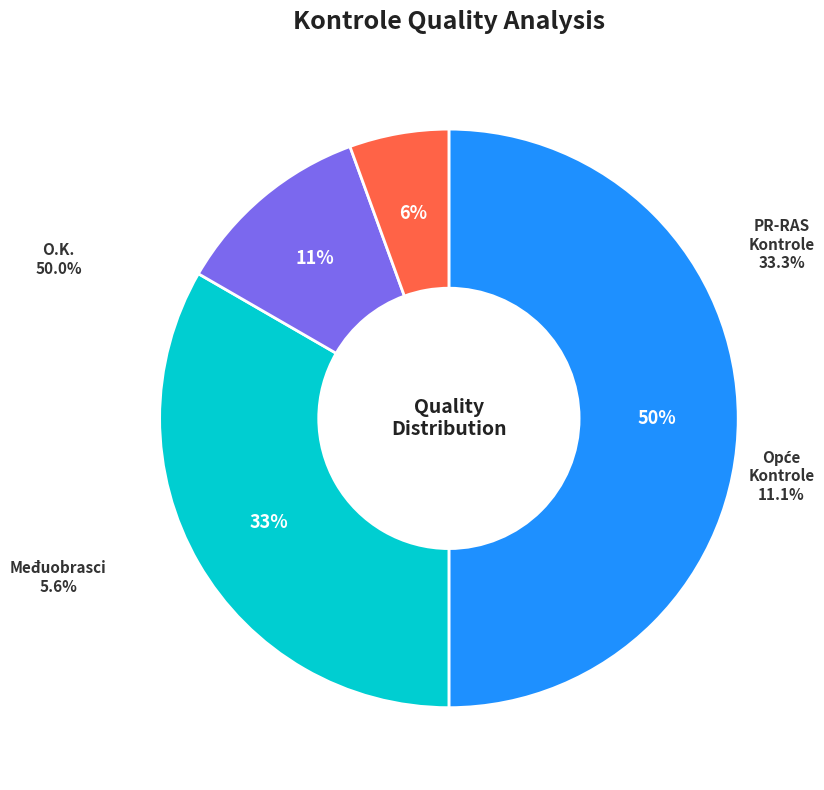

To the nearest percent, what is the difference between the Kontrole na obrascu PR-RAS and Kontrole između dva različita obrasca slice percentages?

28%